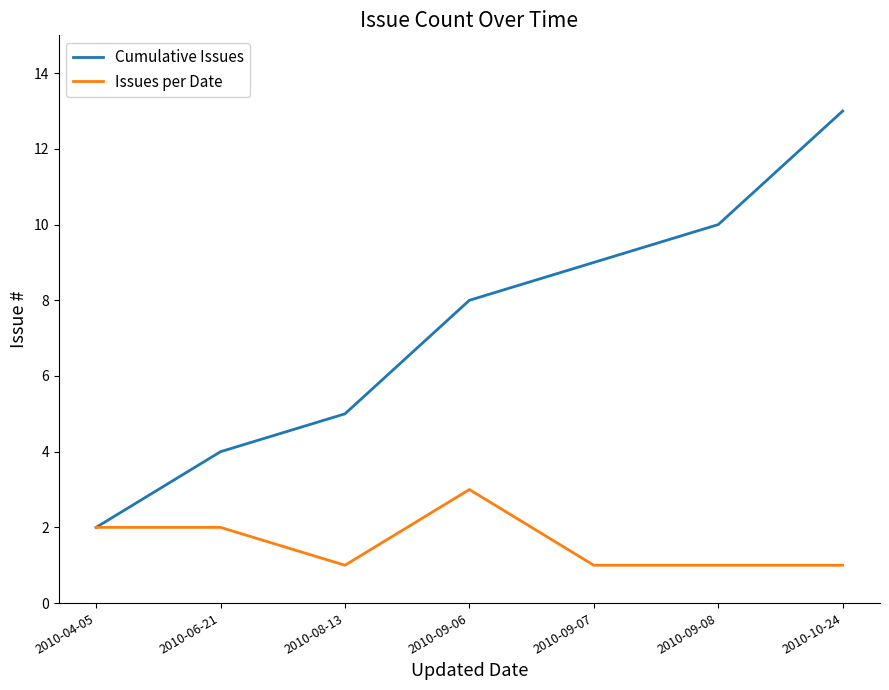

Which series has the largest range (max minus min)?

Cumulative Issues